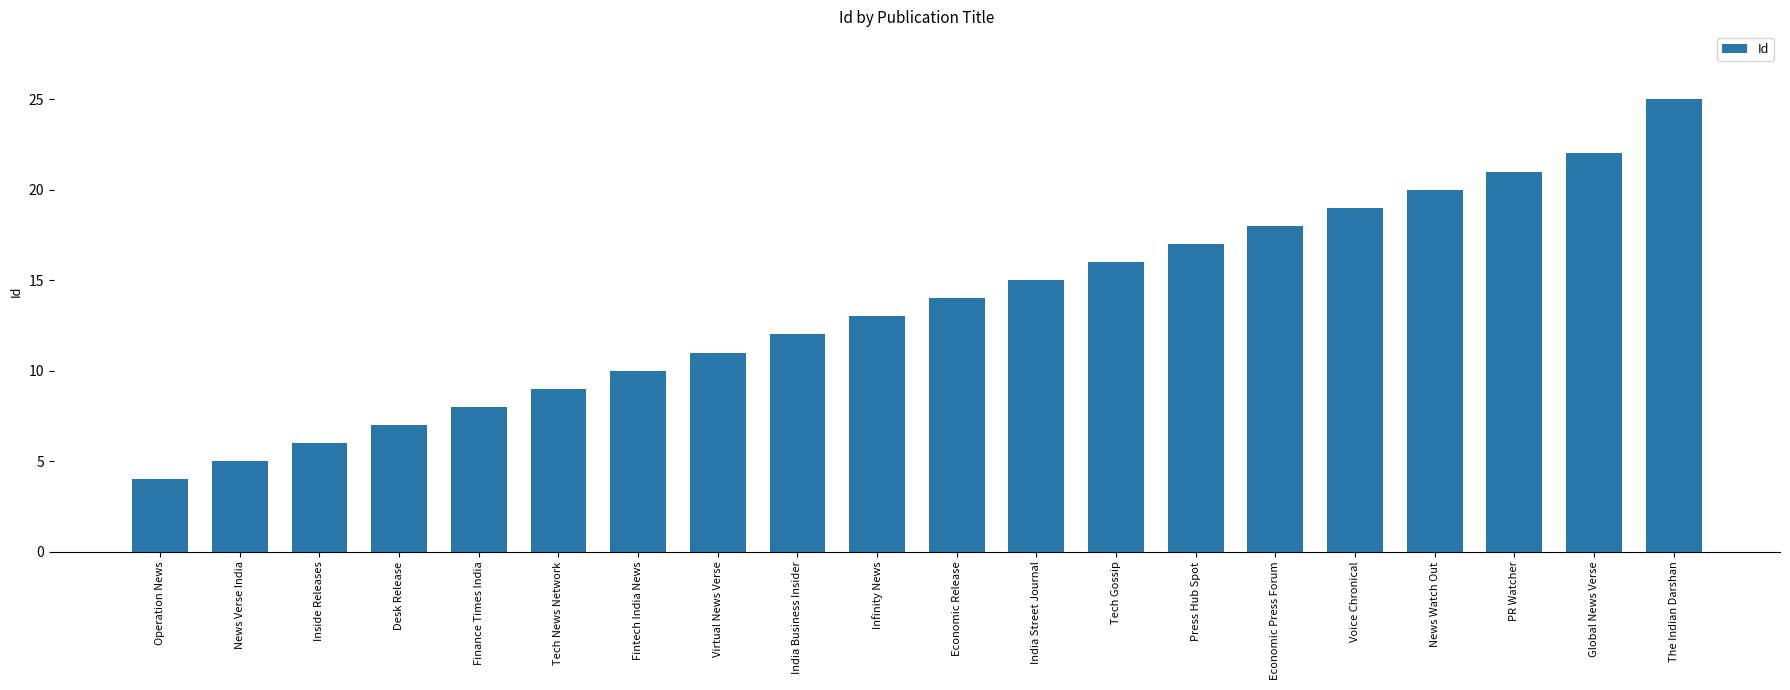

What position from the right is Operation News?

20